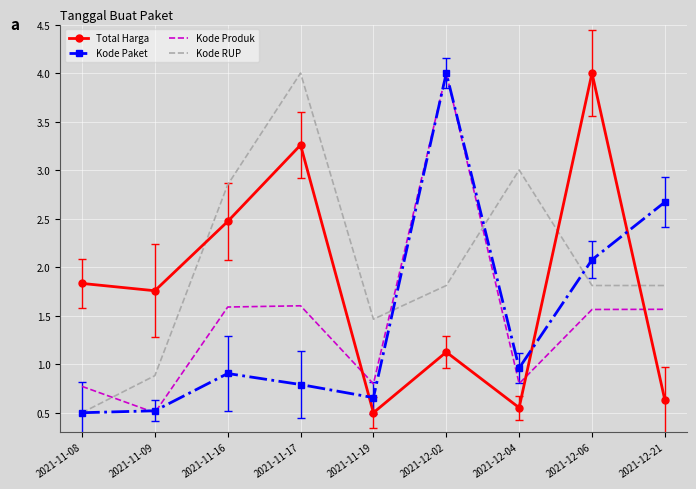

After their last crossing, which series has the higher values: Kode RUP or Total Harga?

Kode RUP